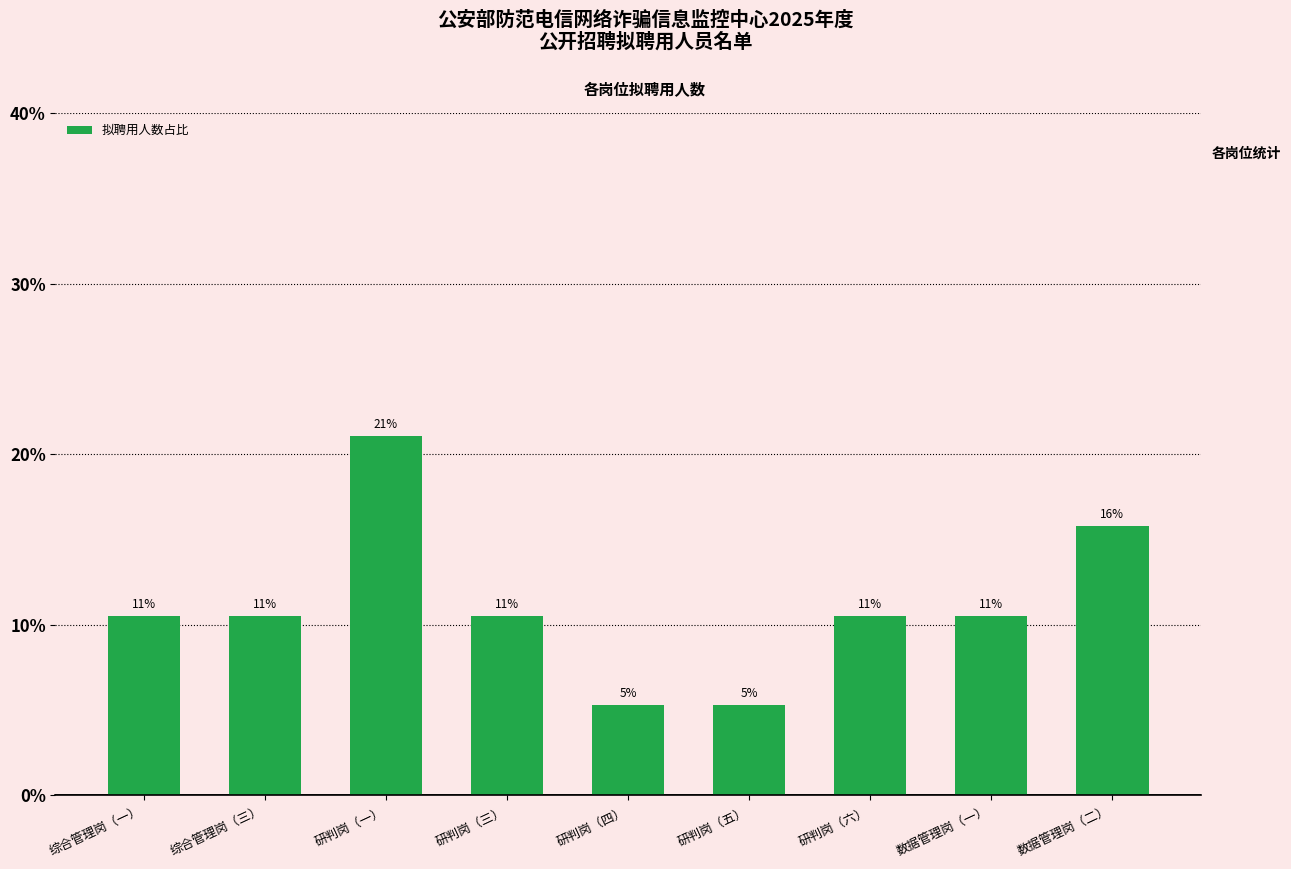

Is it true that the value at 综合管理岗（三） is 3.4?

False